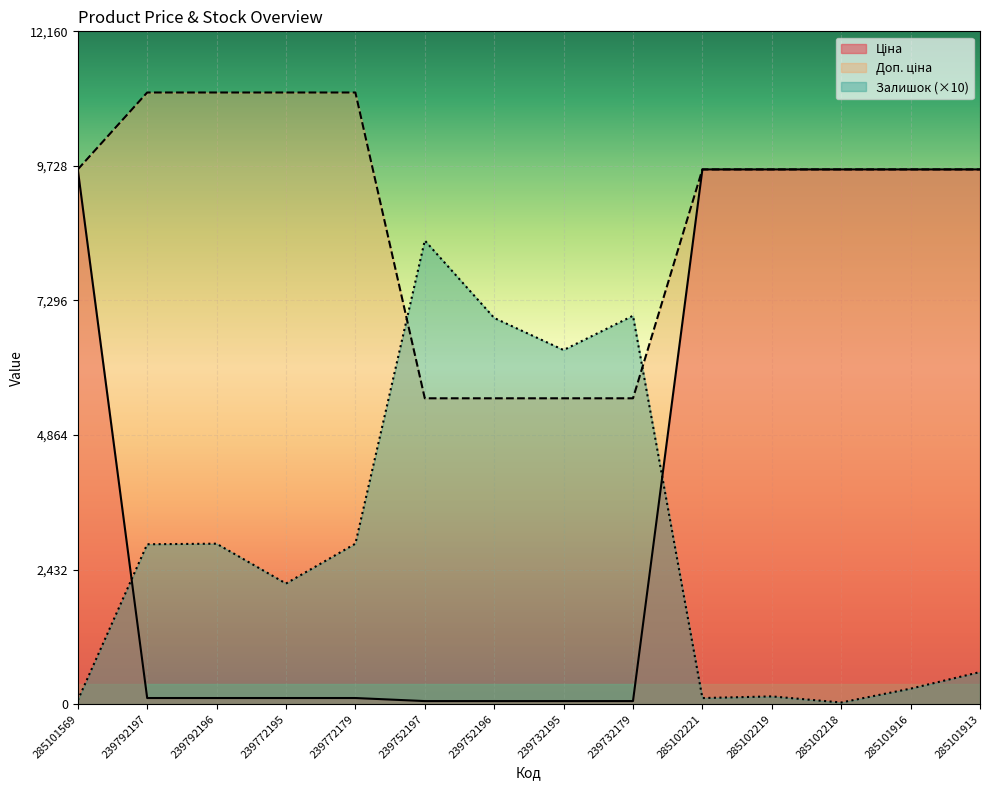

What is the average value of the Доп. ціна series?

8880.0